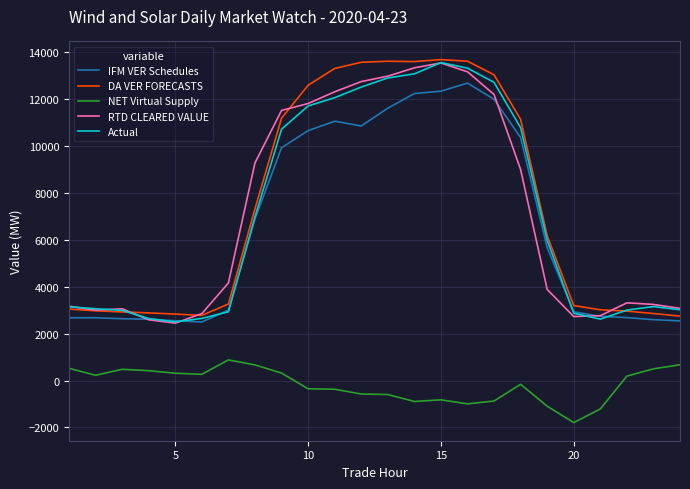

What is the smallest value displayed?

-1791.4